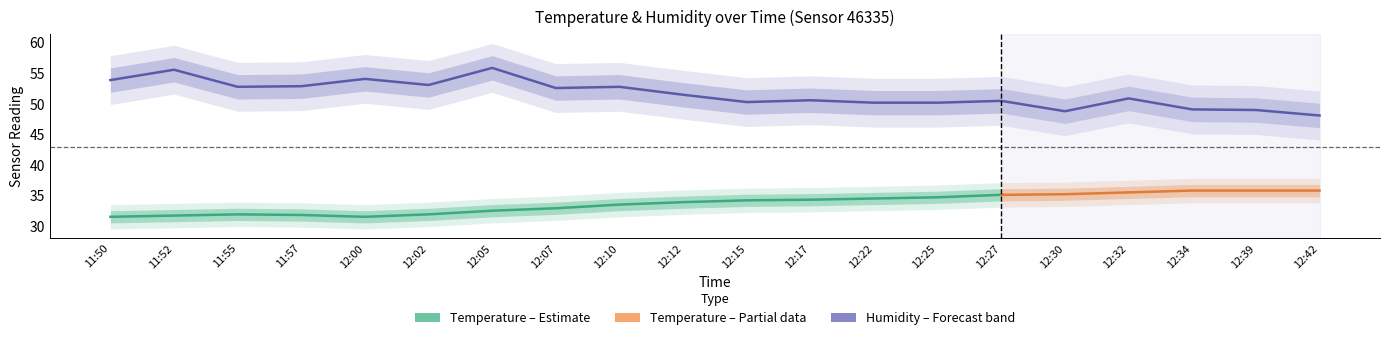

Between 12:15 and 12:39, which is larger?

12:15